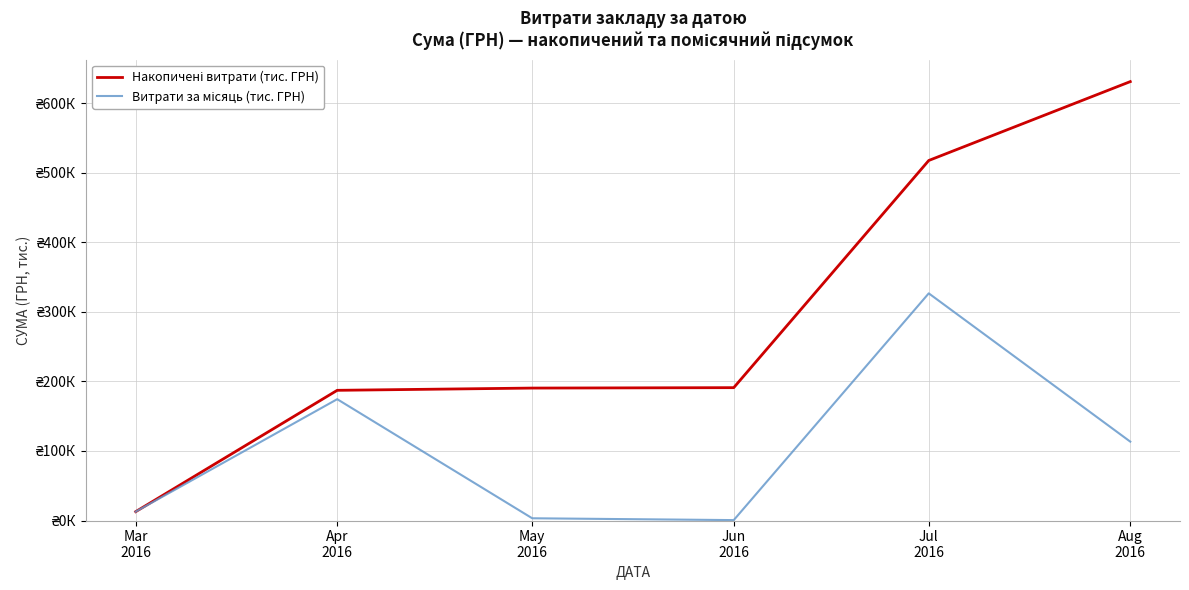

Does the chart display data point markers on the line(s)?

No